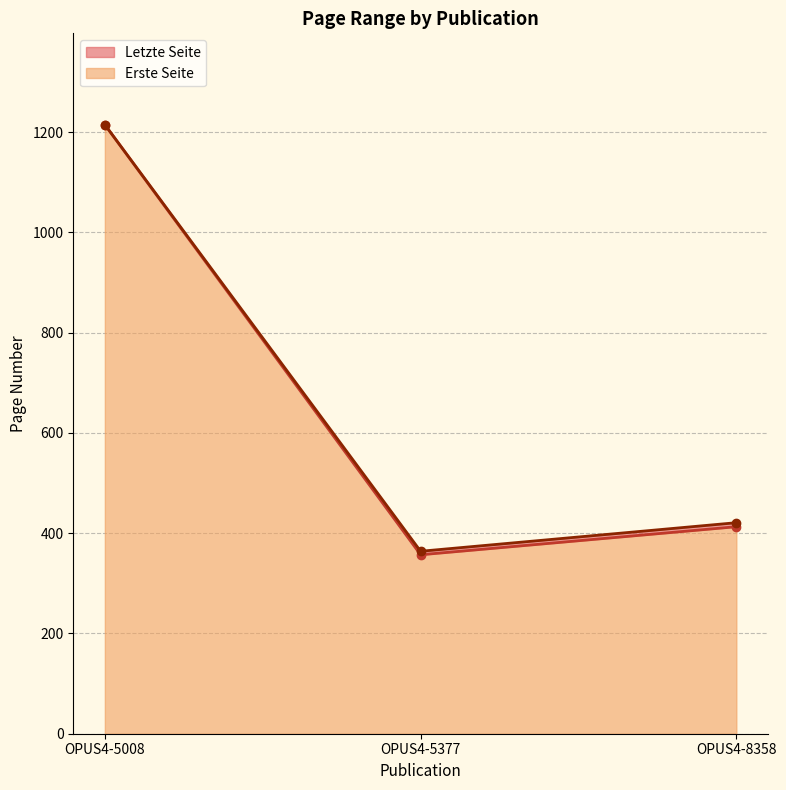

Which label corresponds to the largest value in the chart?

OPUS4-5008